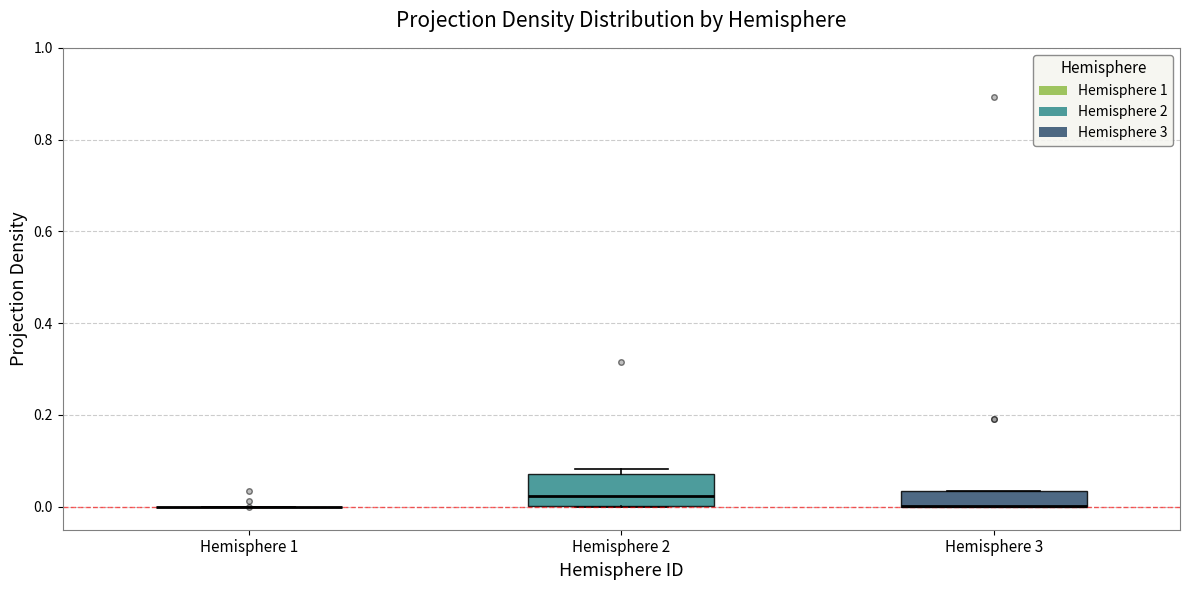

Reading left to right, read every box against the y-axis: the position of its median line, the range the box covers, and the ends of its whiskers. The values are not printed on the chart, so give them approximately, as read against the axis.

Hemisphere 1: box collapsed to a line at 0.00, whiskers 0.00 to 0.00
Hemisphere 2: median 0.02, box 0.00 to 0.08, whiskers 0.00 to 0.08 (just above the box's upper edge)
Hemisphere 3: median 0.00 (drawn on the box's lower edge), box 0.00 to 0.04, whiskers 0.00 to 0.04